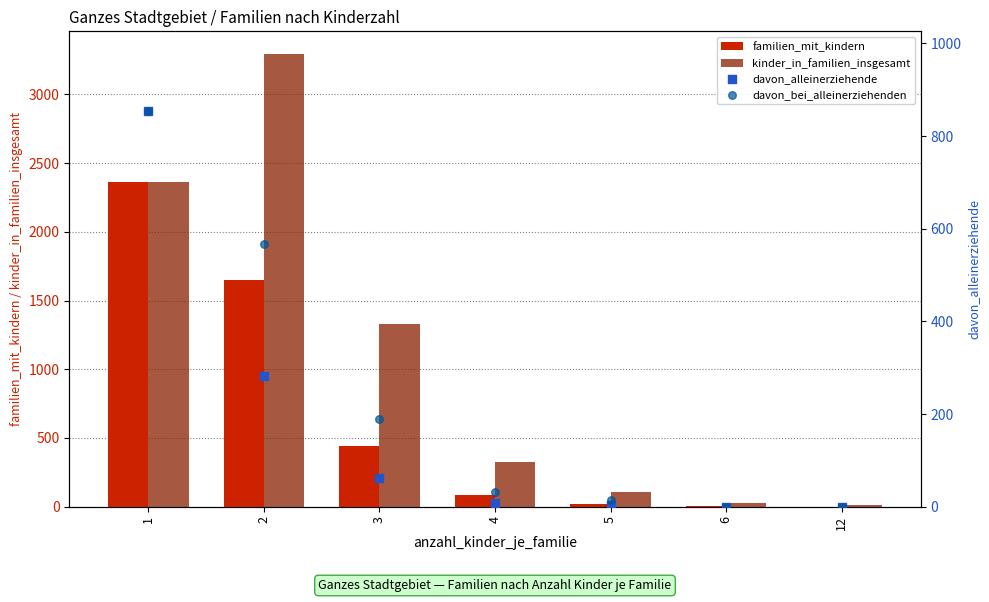

Is the value of davon_alleinerziehende at 12 greater than the value of kinder_in_familien_insgesamt at 1?

No